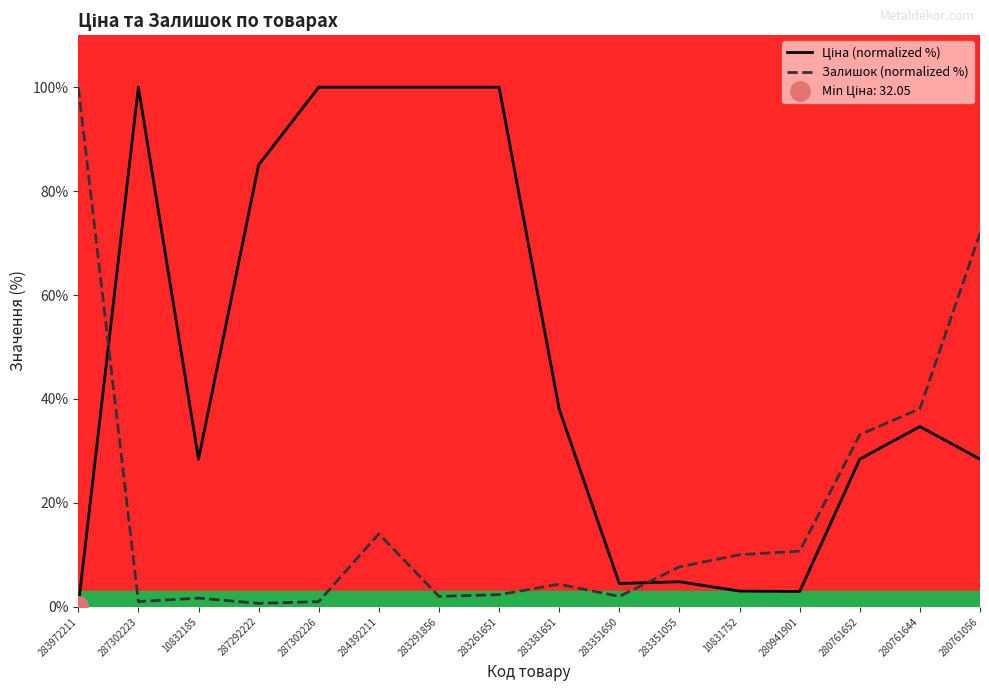

How many lines are shown in the chart?

2